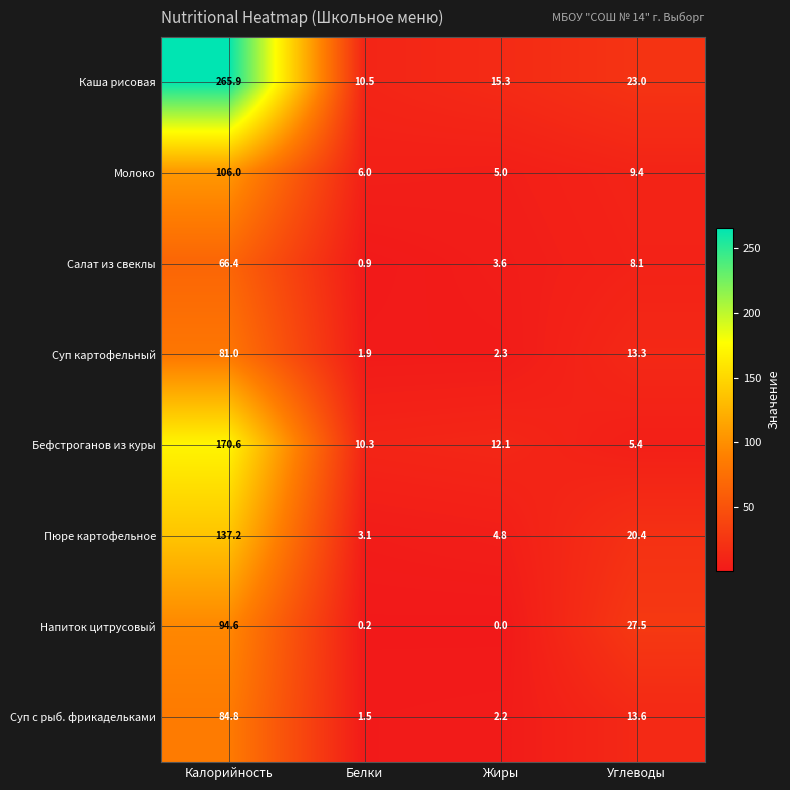

What is the difference between the maximum and minimum values in the Салат из свеклы series?

65.5